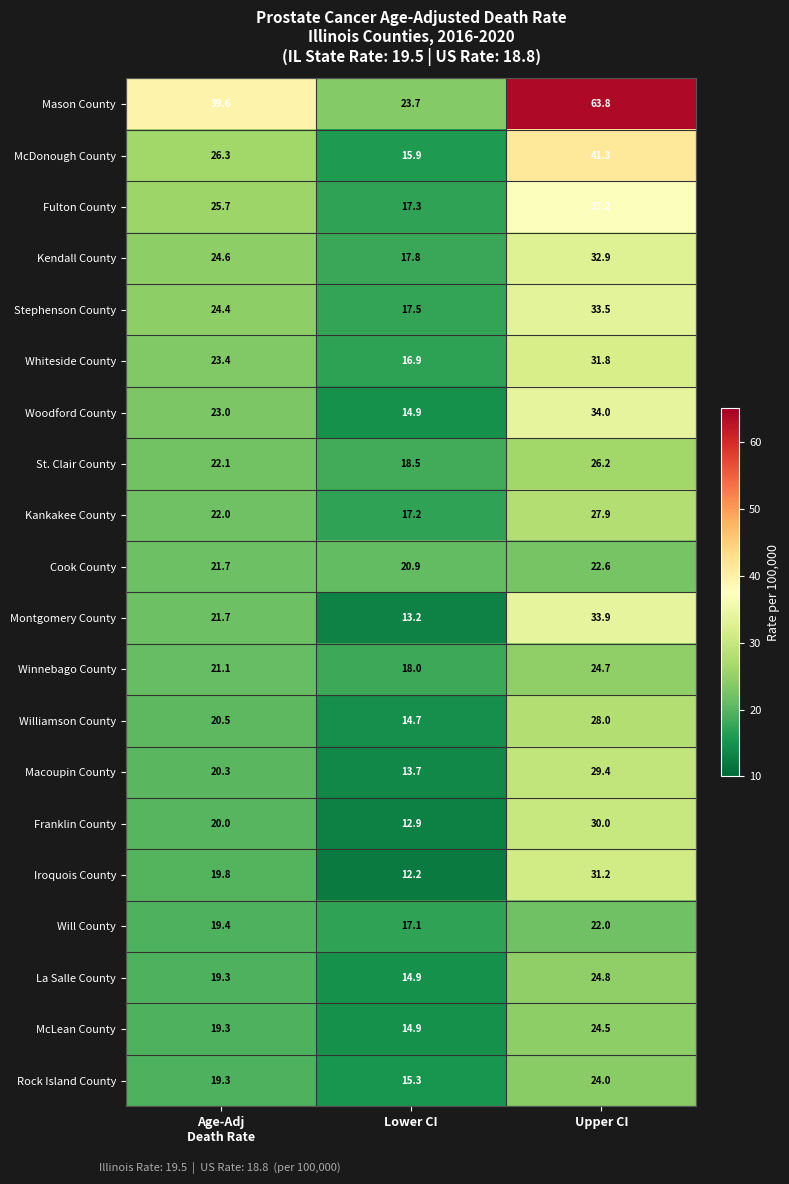

Between Age-Adj
Death Rate and Lower CI, which series saw the biggest shift?

Mason County